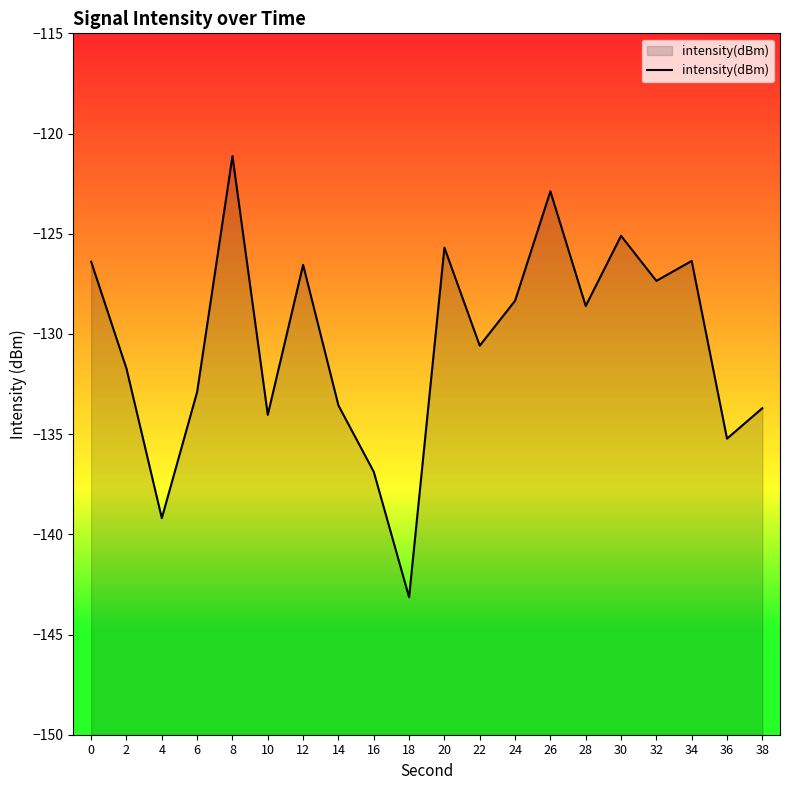

What is the value of the 10th point from the left?

-143.1